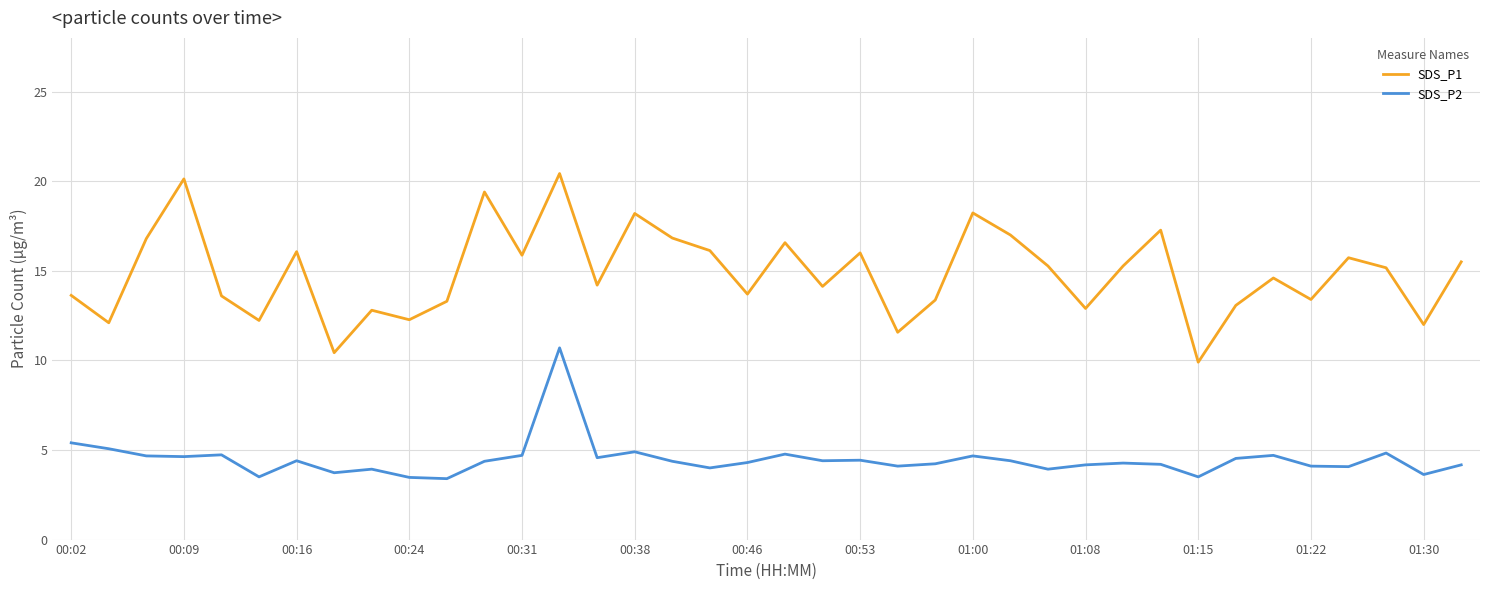

How many values in the SDS_P1 series are below 15?

19